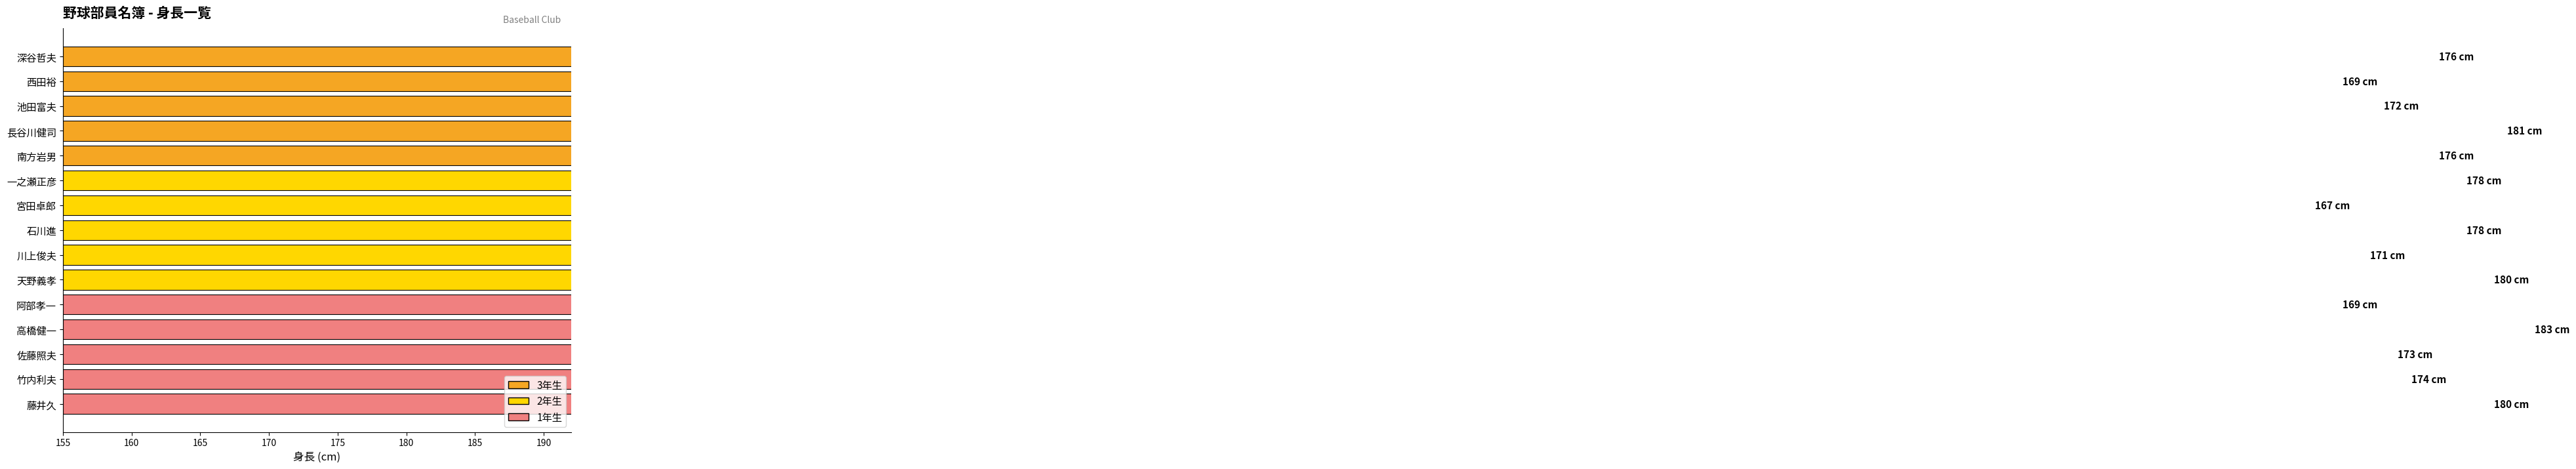

Reading left to right, what are all the values shown in this chart?

176	169	172	181	176	178	167	178	171	180	169	183	173	174	180